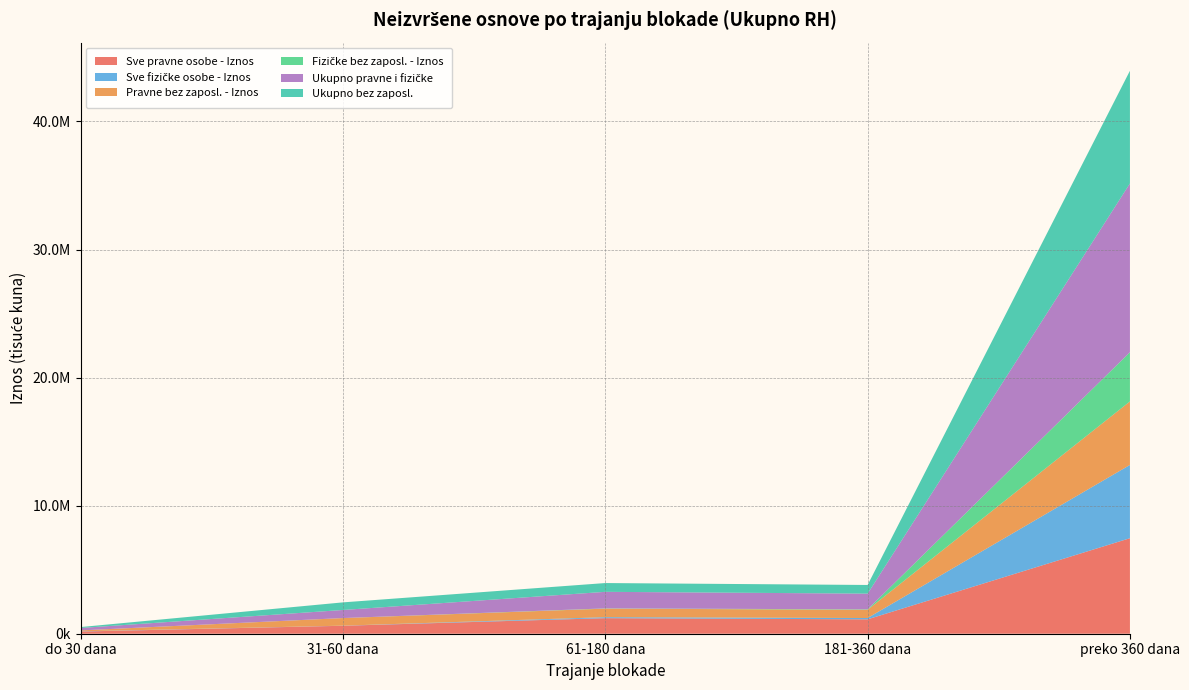

Reading left to right, transcribe all the data shown in this chart.

Sve pravne osobe - Iznos: 170878.9	621837.6	1215165.7	1123884.6	7457968.4
Sve fizičke osobe - Iznos: 16072.9	8095.4	77617.1	102648.1	5721770.0
Pravne bez zaposl. - Iznos: 69891.0	591584.3	666522.0	644352.1	4958753.9
Fizičke bez zaposl. - Iznos: 3354.6	2578.8	19106.3	32418.6	3839428.3
Ukupno pravne i fizičke: 186951.8	629933.1	1292782.8	1226532.7	13179738.4
Ukupno bez zaposl.: 73245.6	594163.1	685628.3	676770.7	8798182.2